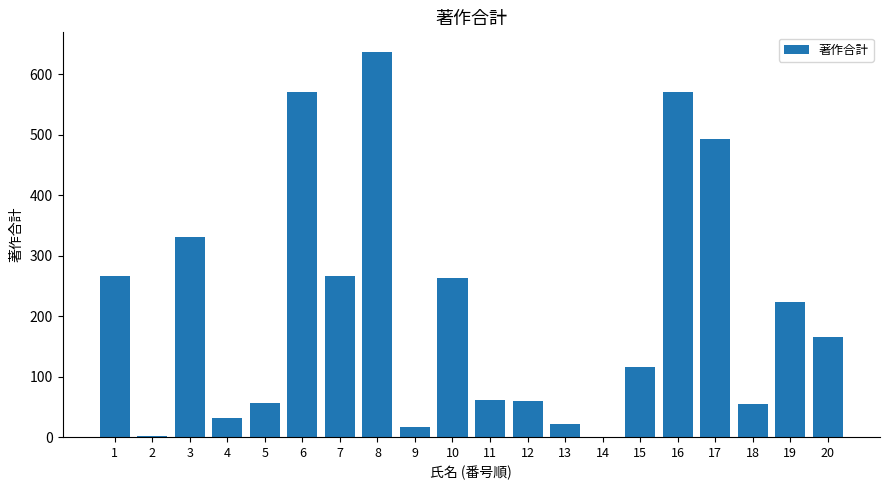

What is the maximum value shown in the chart?

637